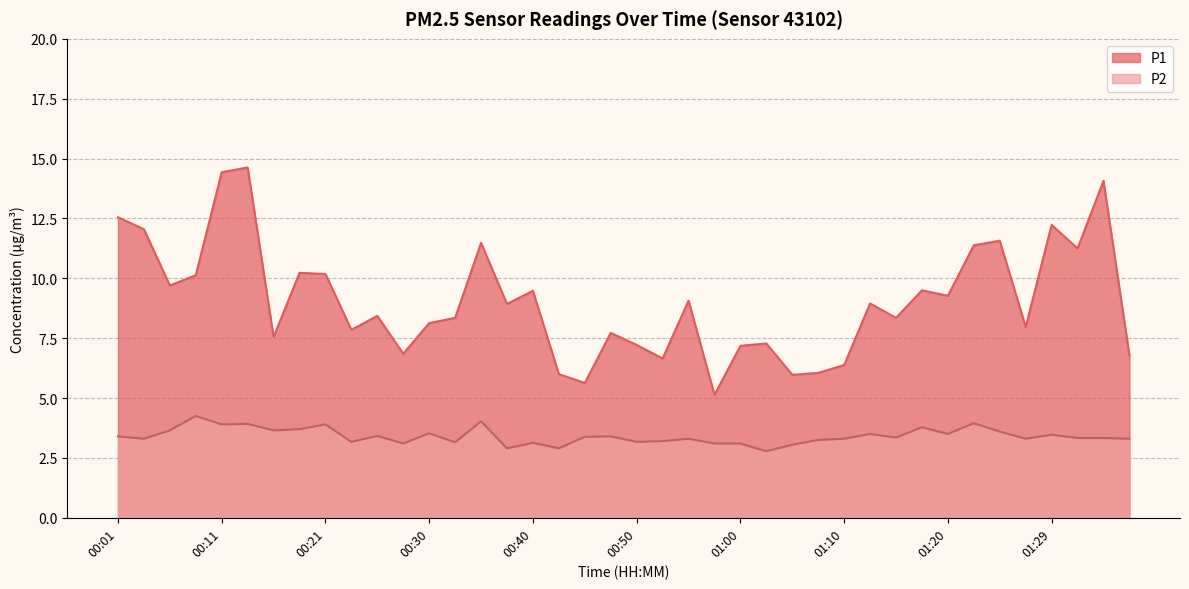

What is the highest value of the P2 series?

4.2